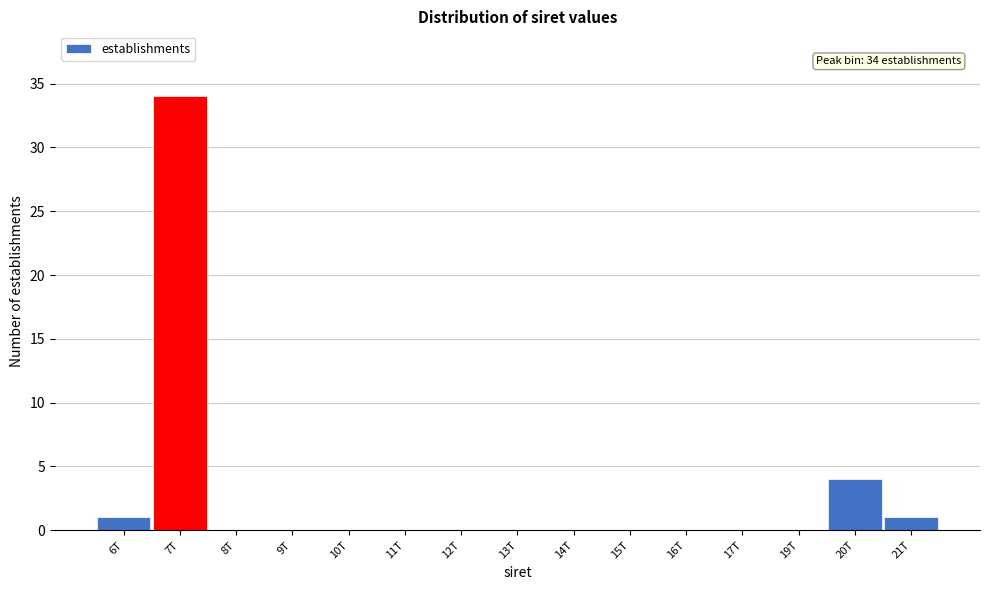

Reading left to right, transcribe all the data shown in this chart.

6T=1	7T=34	8T=0	9T=0	10T=0	11T=0	12T=0	13T=0	14T=0	15T=0	16T=0	17T=0	19T=0	20T=4	21T=1